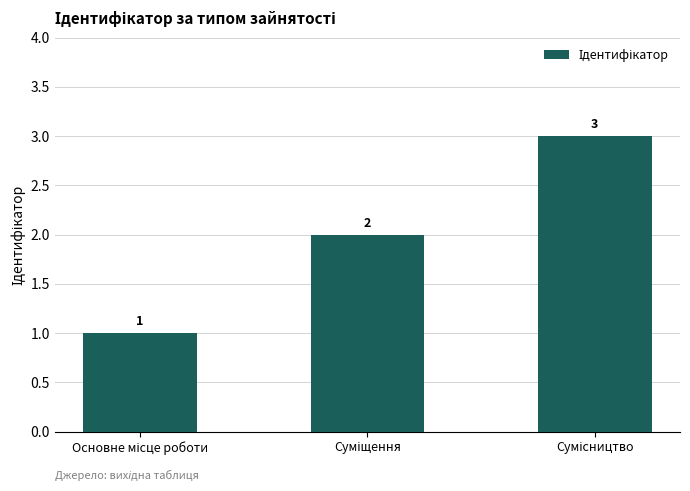

What is the value of the 3rd bar from the left?

3